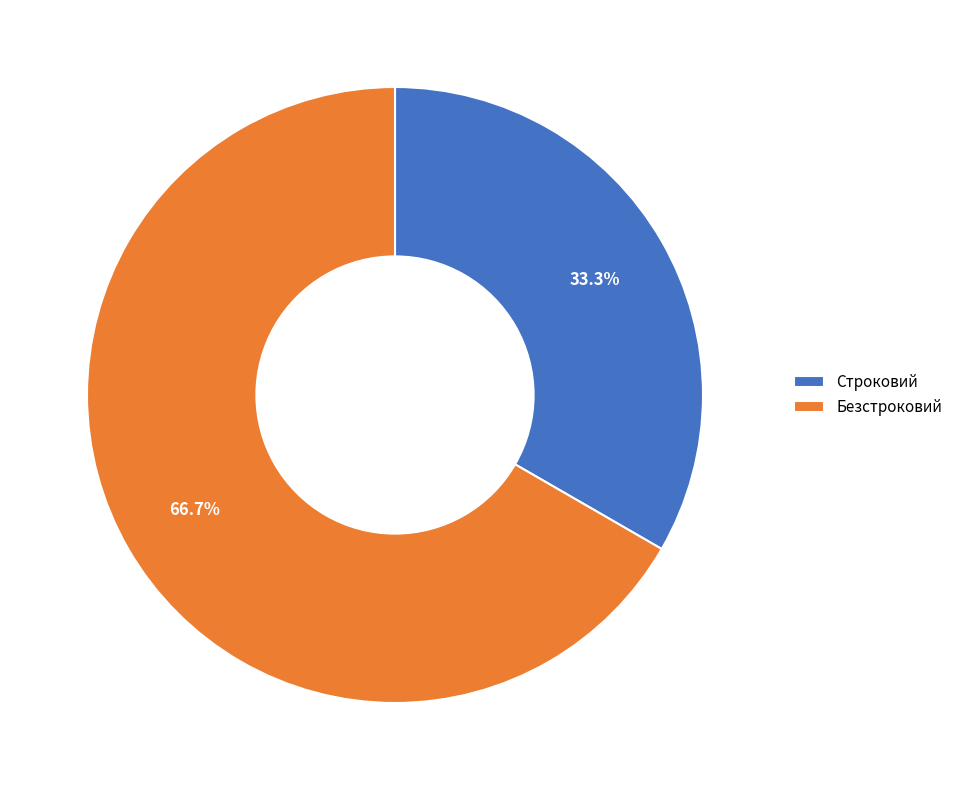

Count the number of slices in the pie.

2